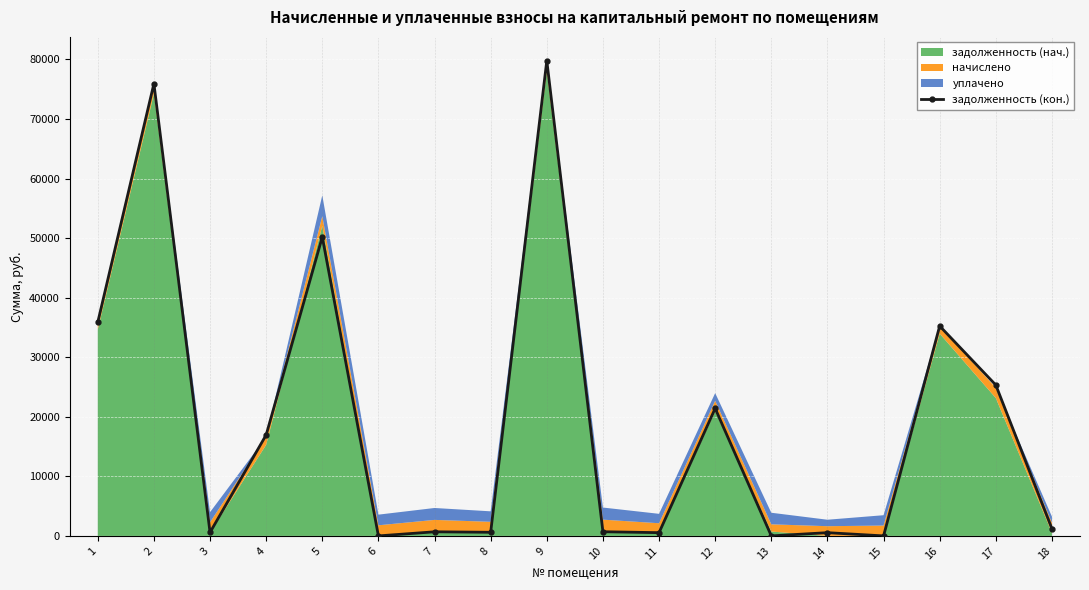

Reading right to left, extract all data points from this chart.

18=1204.5	17=25329.2	16=35240.1	15=0.0	14=543.2	13=0.0	12=21403.3	11=543.9	10=698.8	9=79793.9	8=605.5	7=687.8	6=0.0	5=50185.1	4=16959.0	3=584.3	2=75930.3	1=35882.9